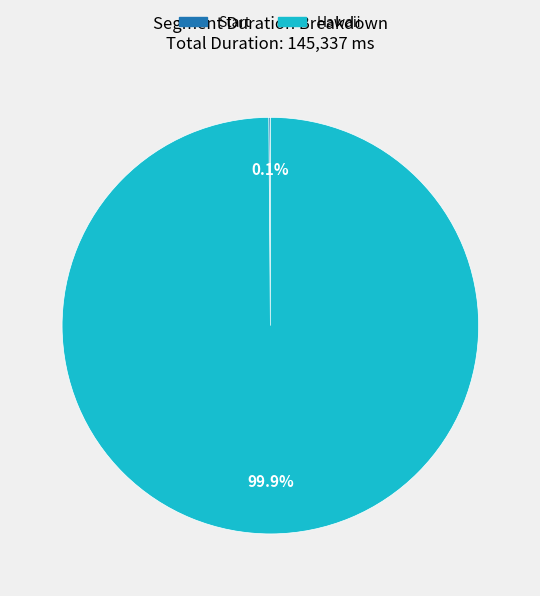

Which category has the biggest portion of the pie?

Hawaii